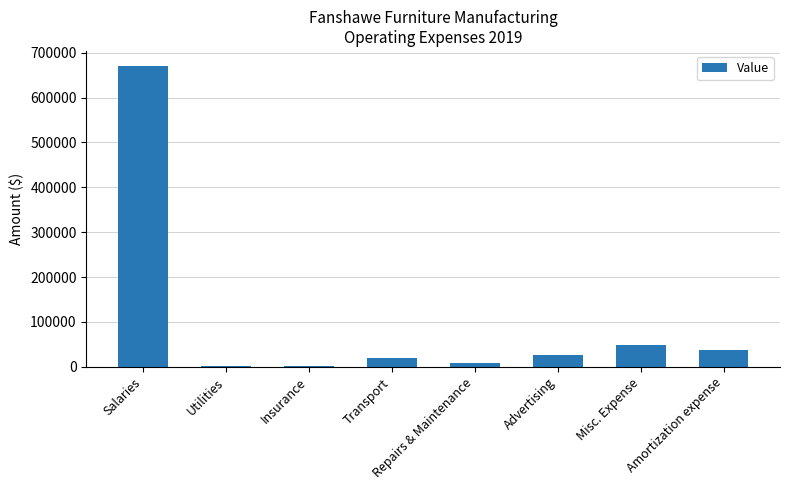

Are the bars horizontal?

No